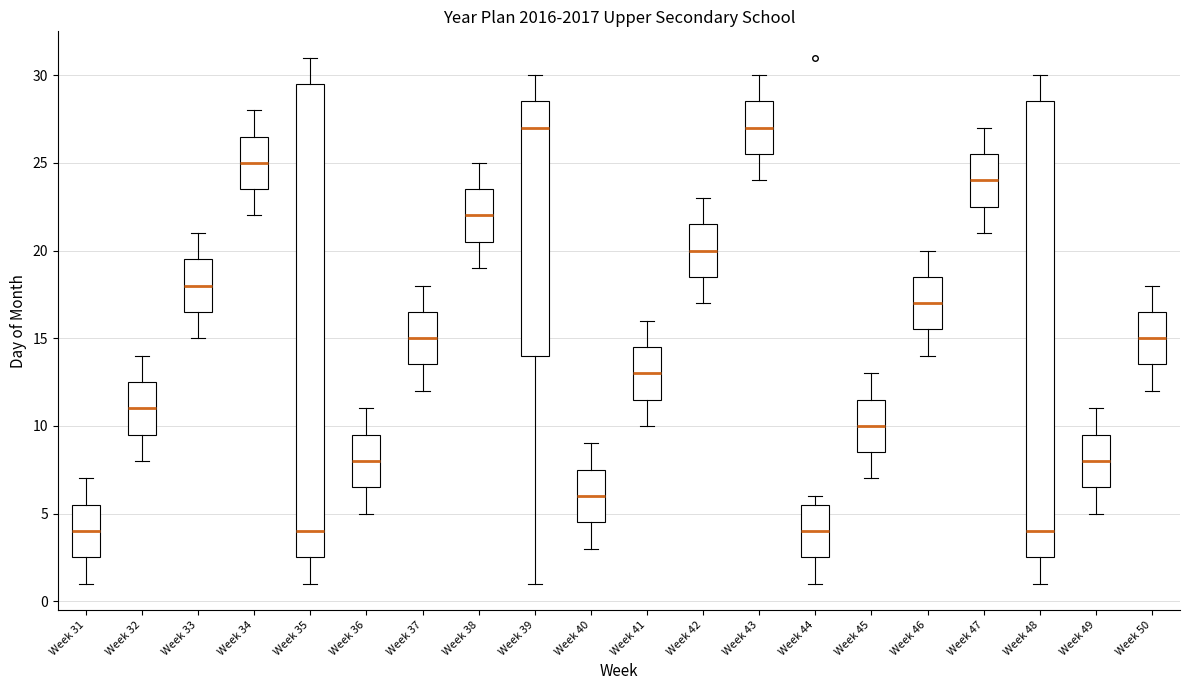

Reading left to right, transcribe this box plot: for each box, give where its median line is, the range the box spans, and where its two whiskers end, as read against the y-axis. The values are not printed on the chart, so give them approximately, as read against the axis.

Week 31: median 4.0, box 2.5 to 5.5, whiskers 1.0 to 7.0
Week 32: median 11.0, box 9.5 to 12.5, whiskers 8.0 to 14.0
Week 33: median 18.0, box 16.5 to 19.5, whiskers 15.0 to 21.0
Week 34: median 25.0, box 23.5 to 26.5, whiskers 22.0 to 28.0
Week 35: median 4.0, box 2.5 to 29.5, whiskers 1.0 to 31.0
Week 36: median 8.0, box 6.5 to 9.5, whiskers 5.0 to 11.0
Week 37: median 15.0, box 13.5 to 16.5, whiskers 12.0 to 18.0
Week 38: median 22.0, box 20.5 to 23.5, whiskers 19.0 to 25.0
Week 39: median 27.0, box 14.0 to 28.5, whiskers 1.0 to 30.0
Week 40: median 6.0, box 4.5 to 7.5, whiskers 3.0 to 9.0
Week 41: median 13.0, box 11.5 to 14.5, whiskers 10.0 to 16.0
Week 42: median 20.0, box 18.5 to 21.5, whiskers 17.0 to 23.0
Week 43: median 27.0, box 25.5 to 28.5, whiskers 24.0 to 30.0
Week 44: median 4.0, box 2.5 to 5.5, whiskers 1.0 to 6.0
Week 45: median 10.0, box 8.5 to 11.5, whiskers 7.0 to 13.0
Week 46: median 17.0, box 15.5 to 18.5, whiskers 14.0 to 20.0
Week 47: median 24.0, box 22.5 to 25.5, whiskers 21.0 to 27.0
Week 48: median 4.0, box 2.5 to 28.5, whiskers 1.0 to 30.0
Week 49: median 8.0, box 6.5 to 9.5, whiskers 5.0 to 11.0
Week 50: median 15.0, box 13.5 to 16.5, whiskers 12.0 to 18.0